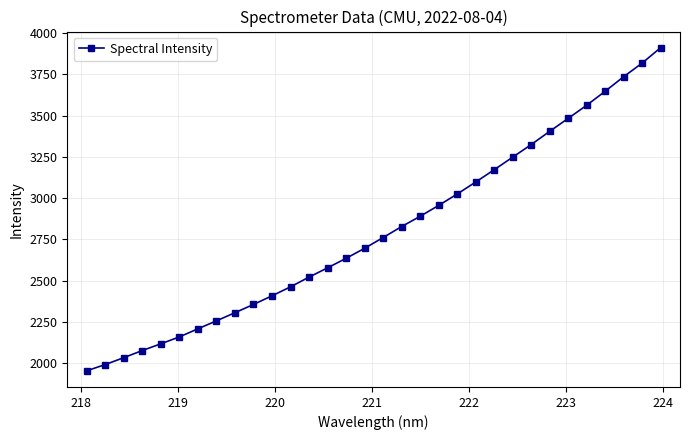

How many distinct data groups are displayed?

1